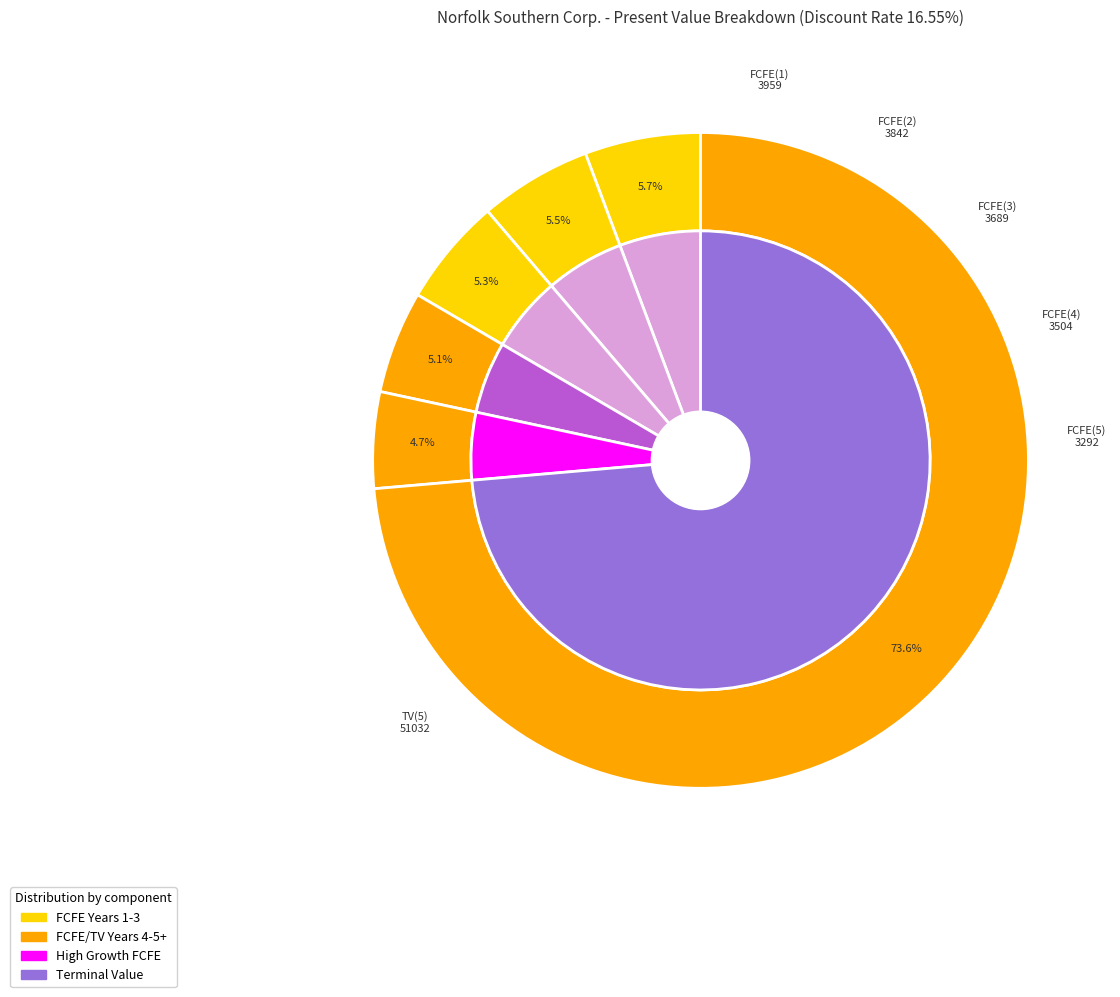

Rank the categories by value from lowest to highest.

FCFE(5), FCFE(4), FCFE(3), FCFE(2), FCFE(1), TV(5)